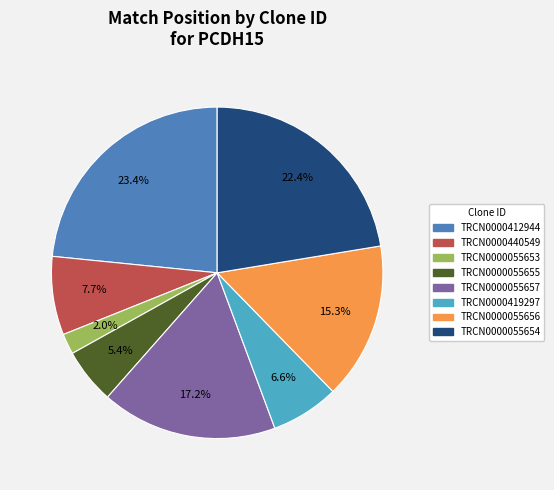

To the nearest percent, what is the average slice percentage?

12%